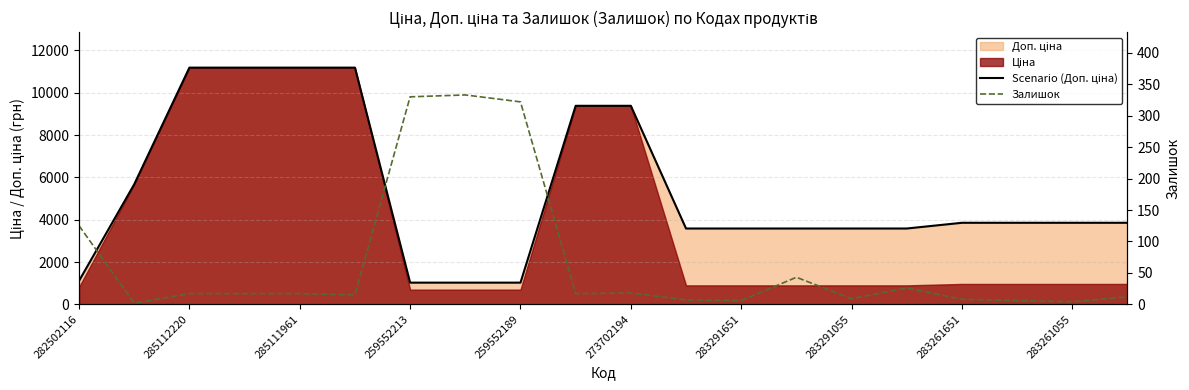

What is the label of the 7th point from the left?

259552213